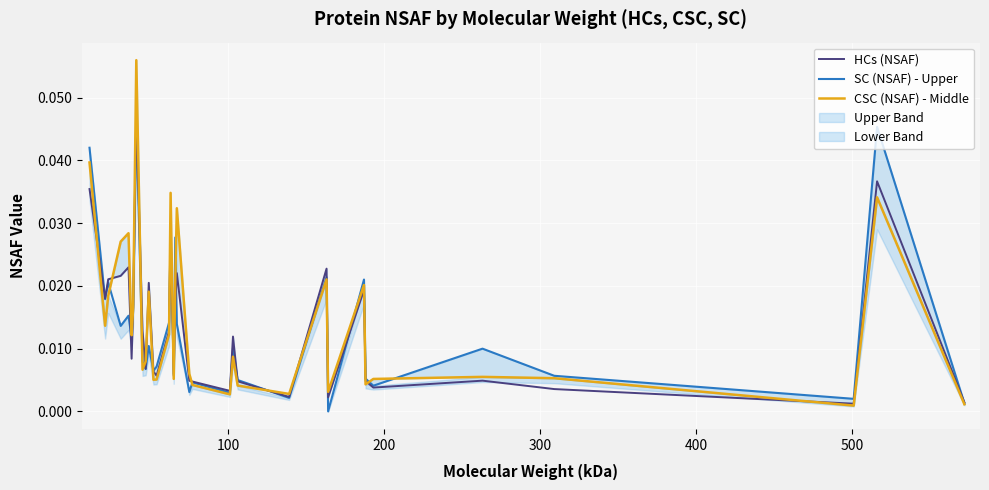

Which series ends up on top after the final intersection of HCs (NSAF) and CSC (NSAF) - Middle?

HCs (NSAF)